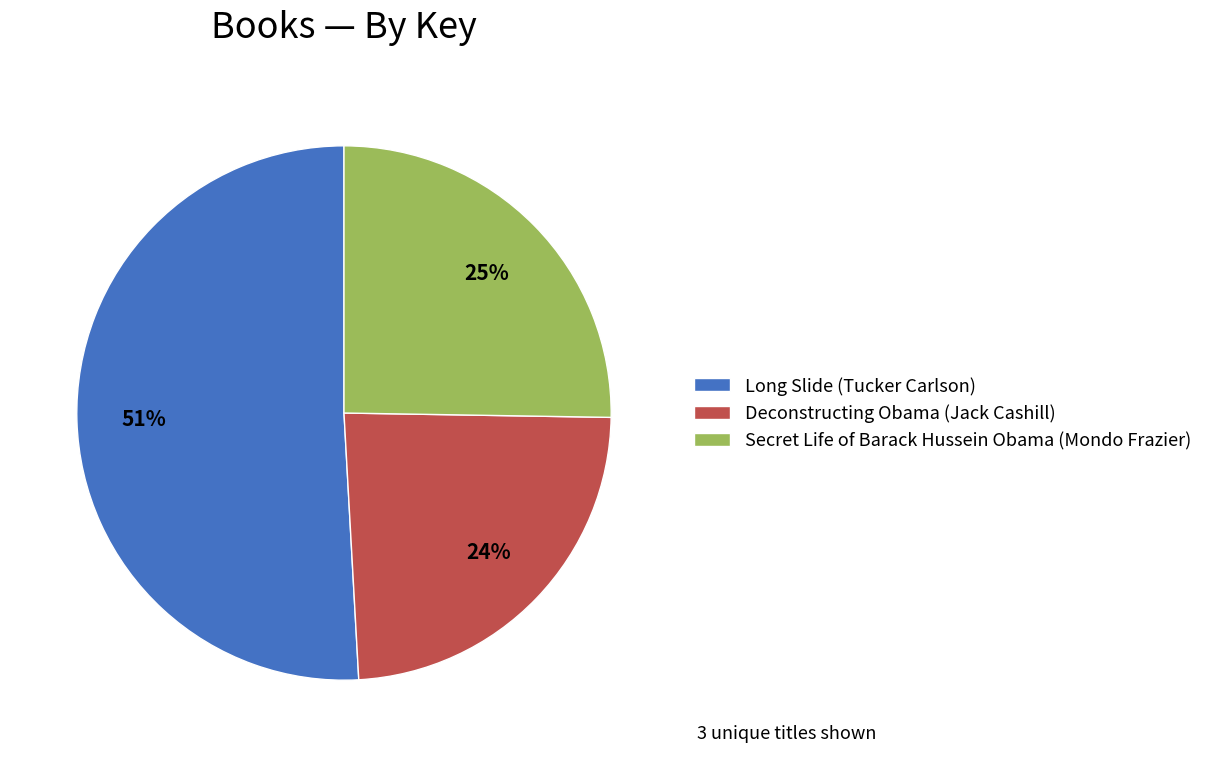

Between Deconstructing Obama (Jack Cashill) and Long Slide (Tucker Carlson), which is larger?

Long Slide (Tucker Carlson)